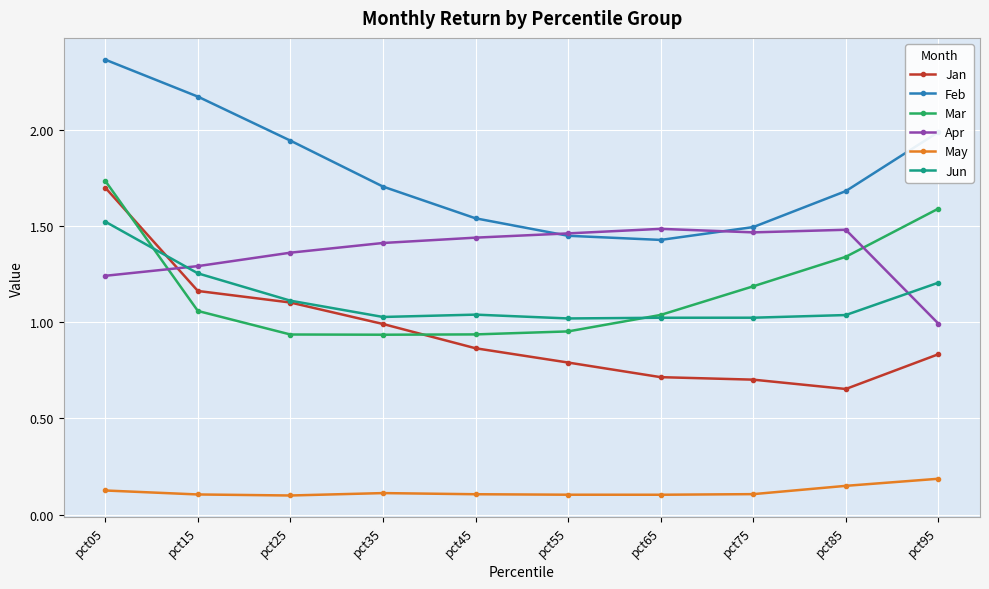

True or false: Feb has more than 0 points higher than both neighbors.

False